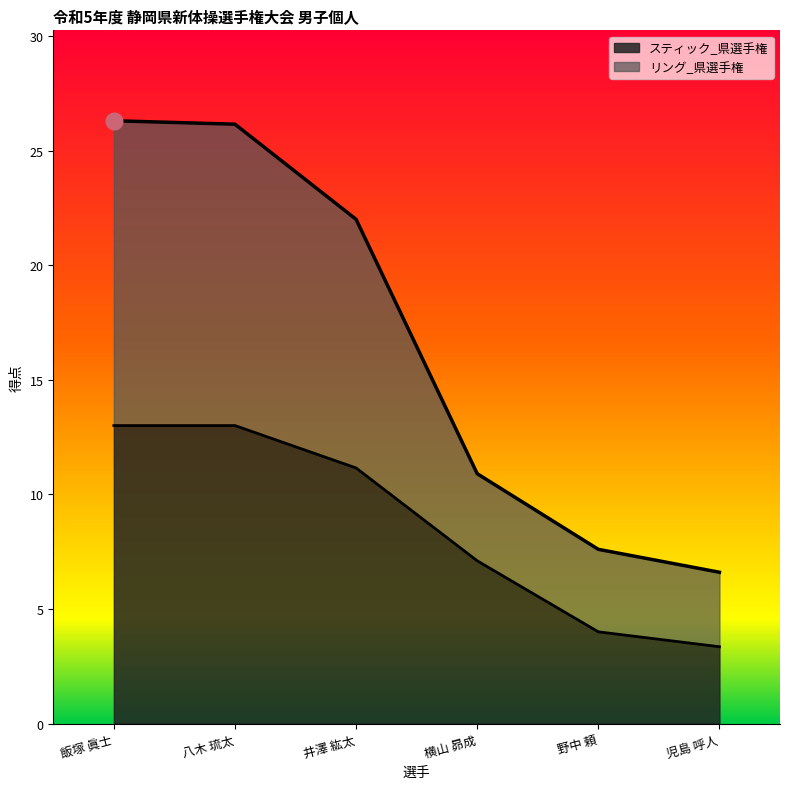

Reading right to left, what are all the values shown in this chart?

スティック_県選手権: 3.4	4.0	7.1	11.2	13.0	13.0
リング_県選手権: 6.6	7.6	10.9	22.0	26.1	26.3